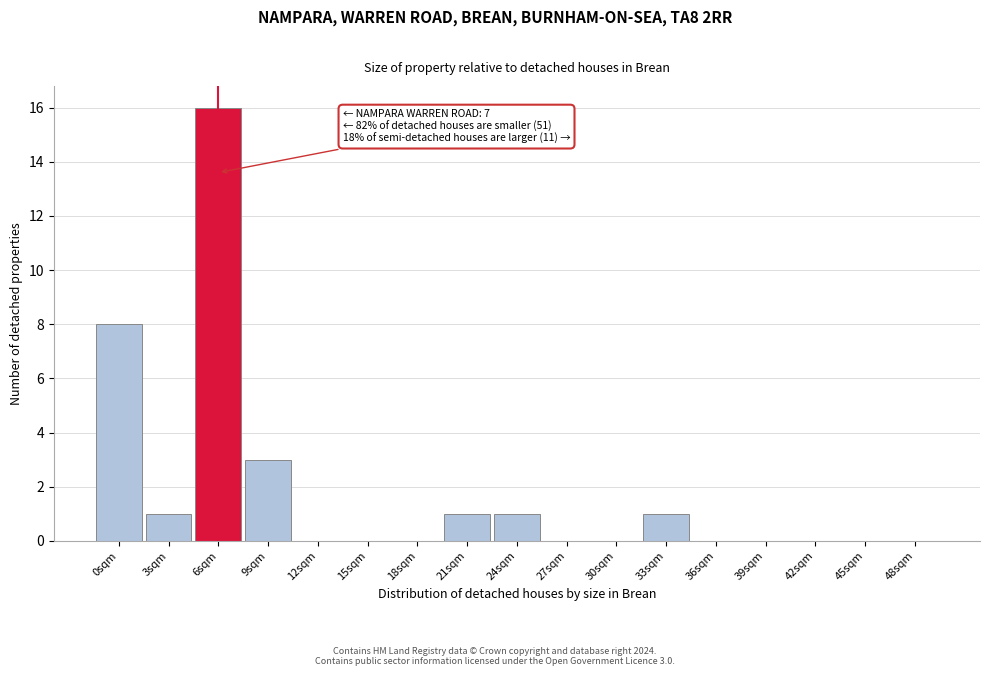

Reading left to right, transcribe all the data shown in this chart.

0sqm=8	3sqm=1	6sqm=16	9sqm=3	12sqm=0	15sqm=0	18sqm=0	21sqm=1	24sqm=1	27sqm=0	30sqm=0	33sqm=1	36sqm=0	39sqm=0	42sqm=0	45sqm=0	48sqm=0